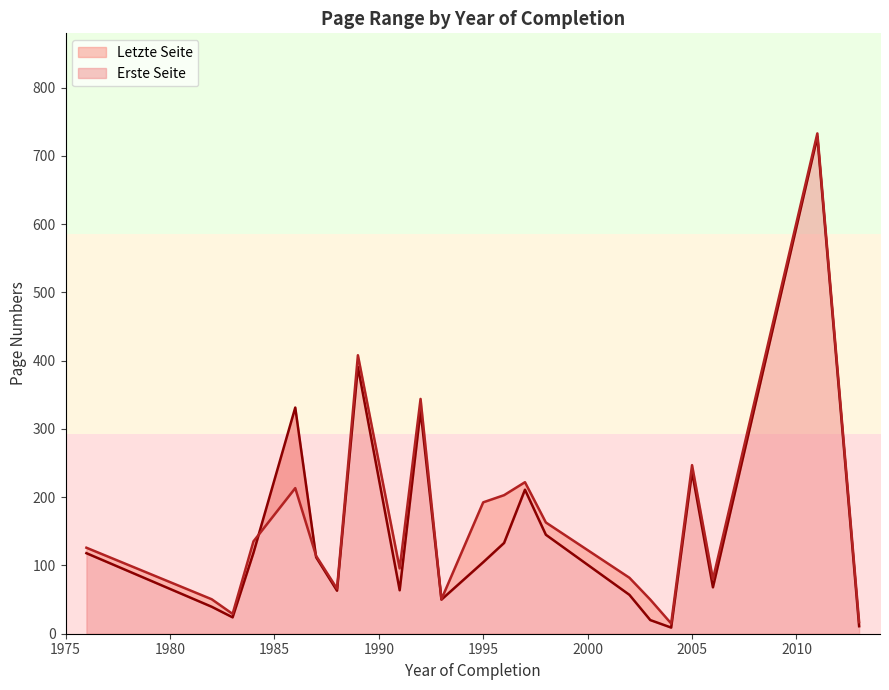

What is the difference between the maximum and second lowest values in the Erste Seite series?

723